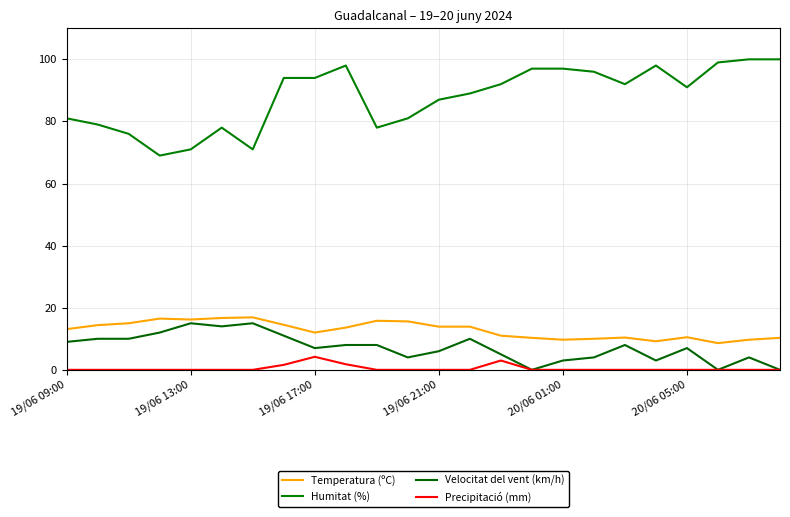

True or false: Precipitació (mm) and Humitat (%) cross at least once.

False